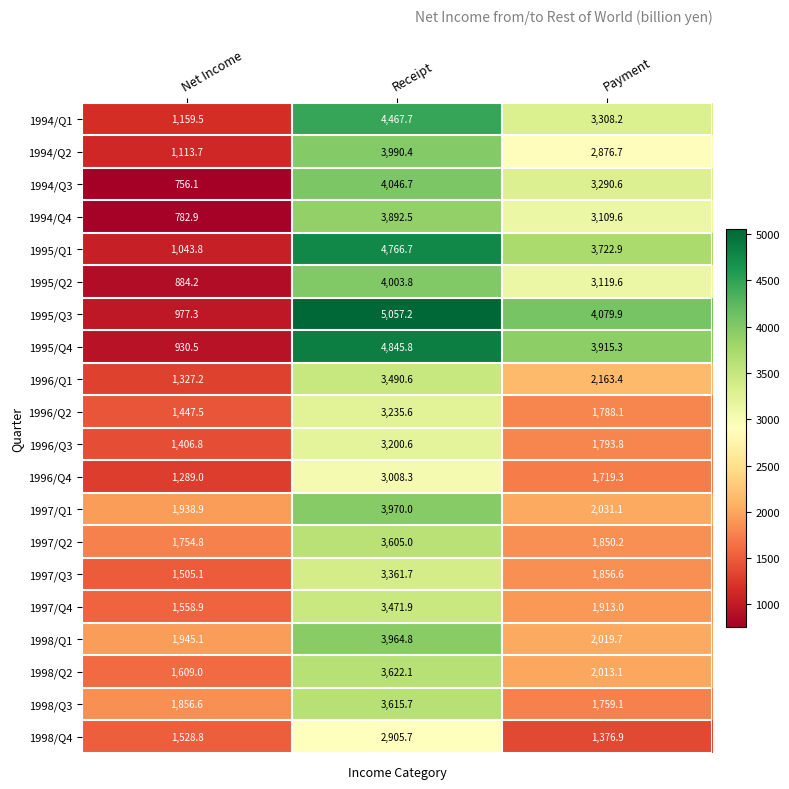

What is the difference between the maximum and minimum values in the 1994/Q2 series?

2876.7